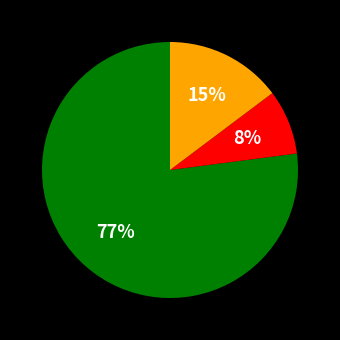

Count the number of slices in the pie.

3